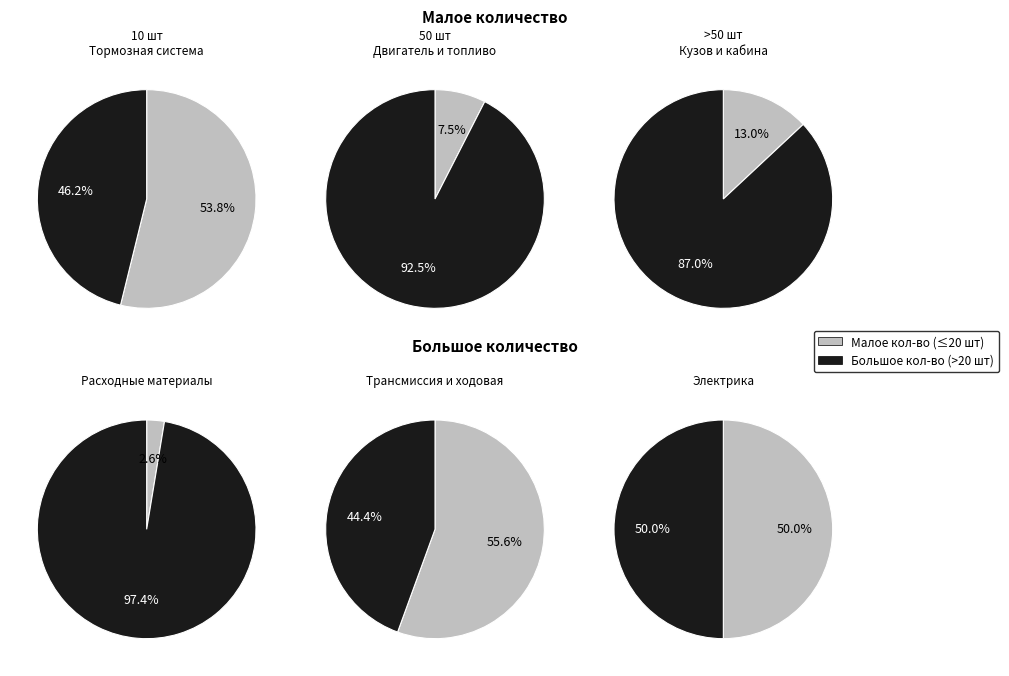

Is there any slice that represents more than half of the pie?

Yes